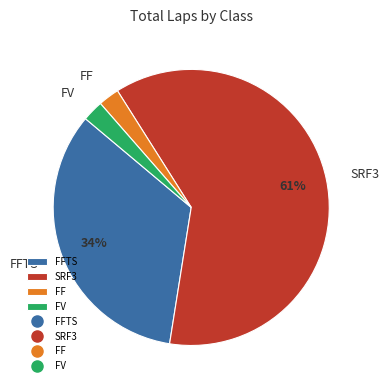

Does any single category account for the majority?

Yes